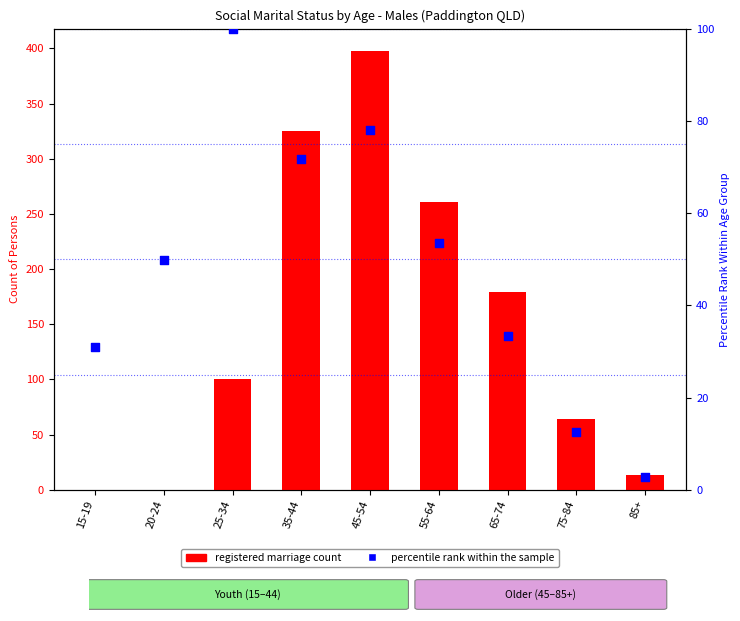

Is the value of Registered Marriage at 15-19 greater than the value of percentile rank within the sample at 35-44?

No